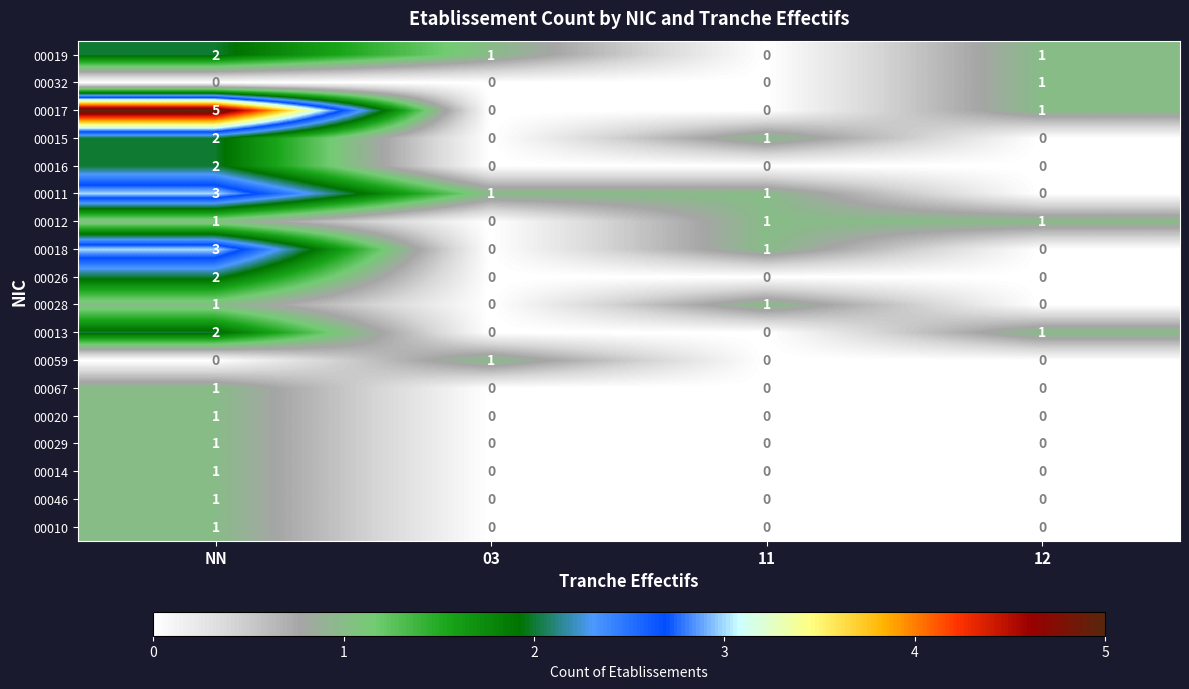

What is the sum of the 00011 values at NN and 03?

4